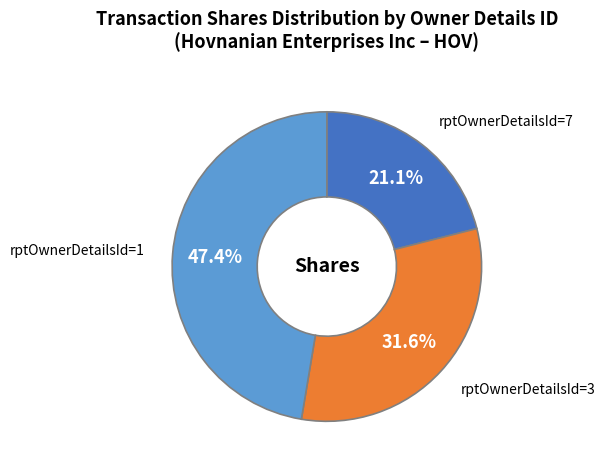

Is there any slice that represents more than half of the pie?

No